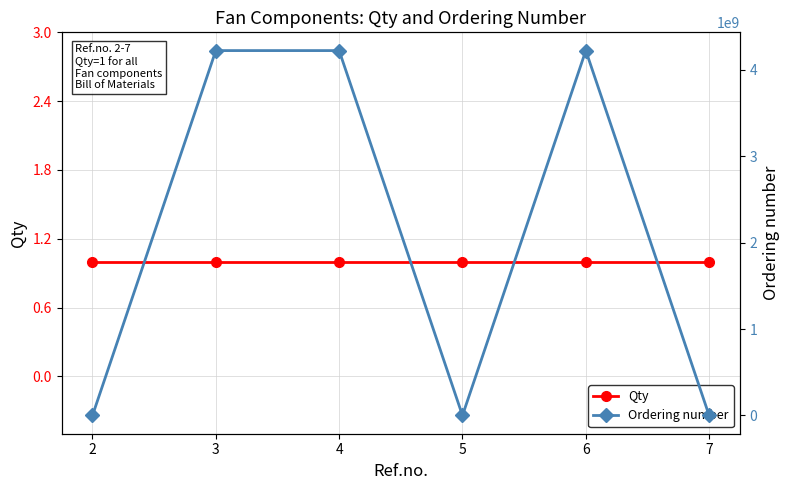

What is the value of the Ordering number point at the 3rd from the left?

4220267050